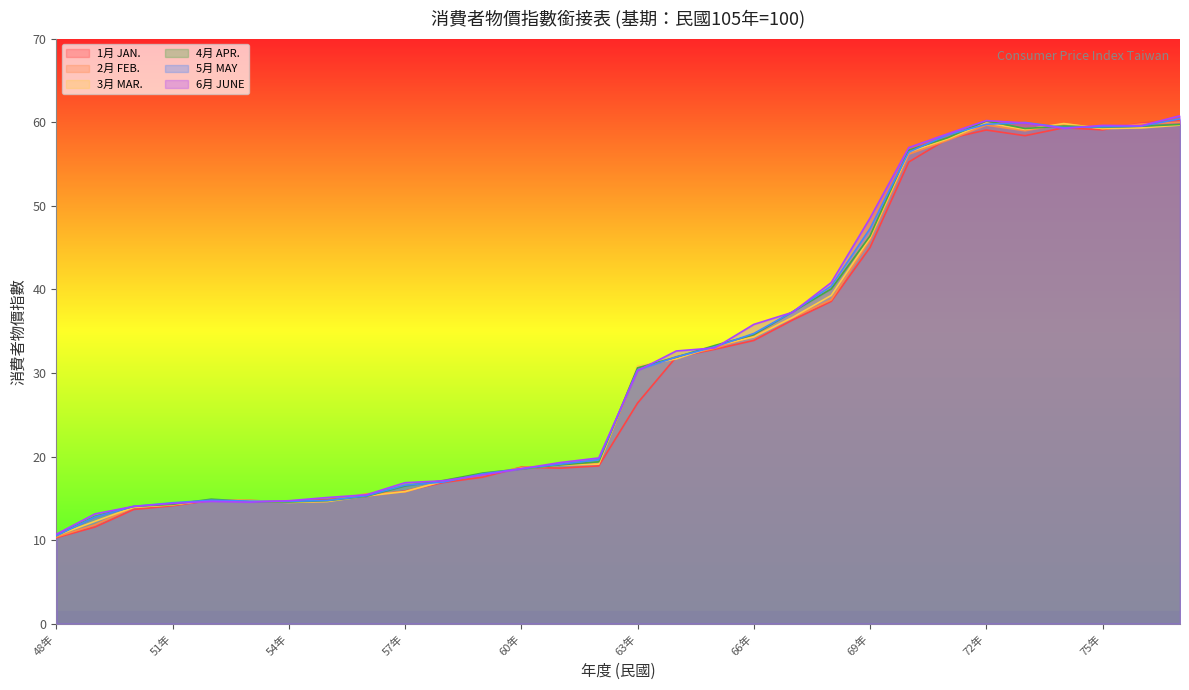

At how many categories does at least one series exceed 27?

15